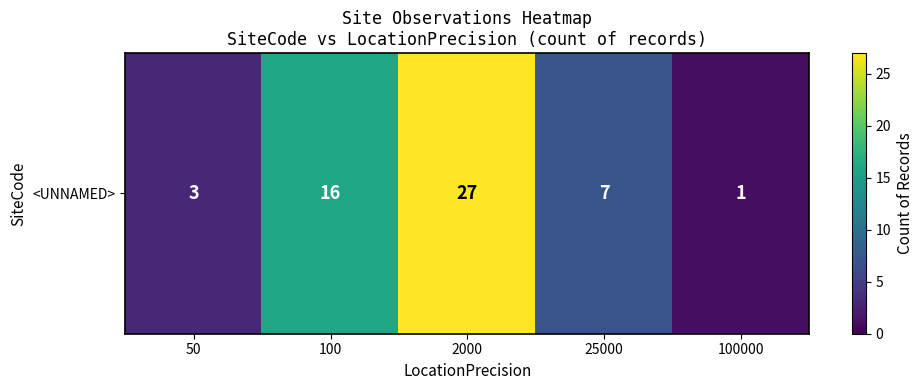

Which category has the highest value across all series?

2000